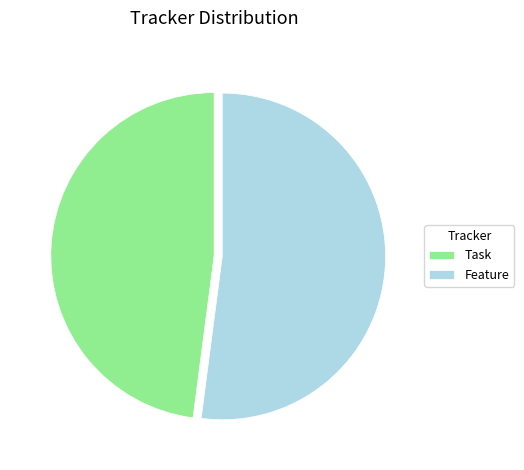

How many slices are in this pie chart?

2